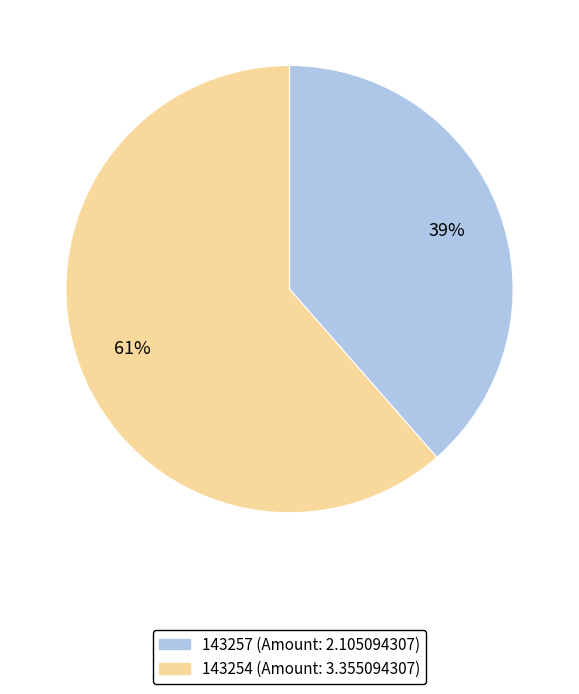

Does any single category account for the majority?

Yes